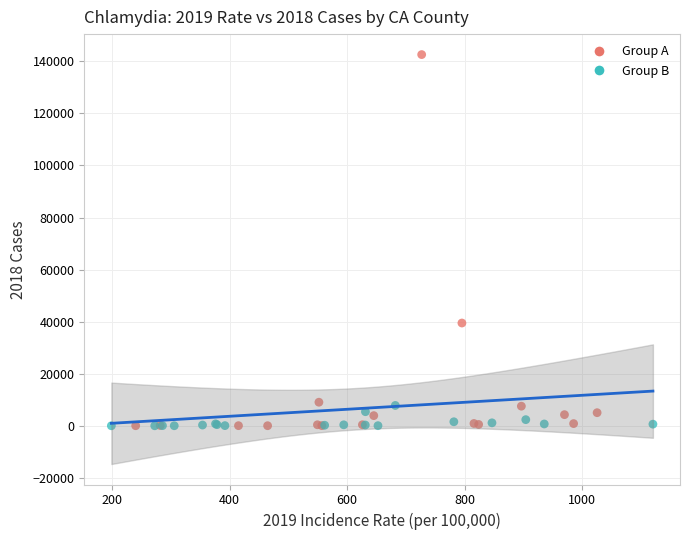

Which series contains the highest Y value?

Group A